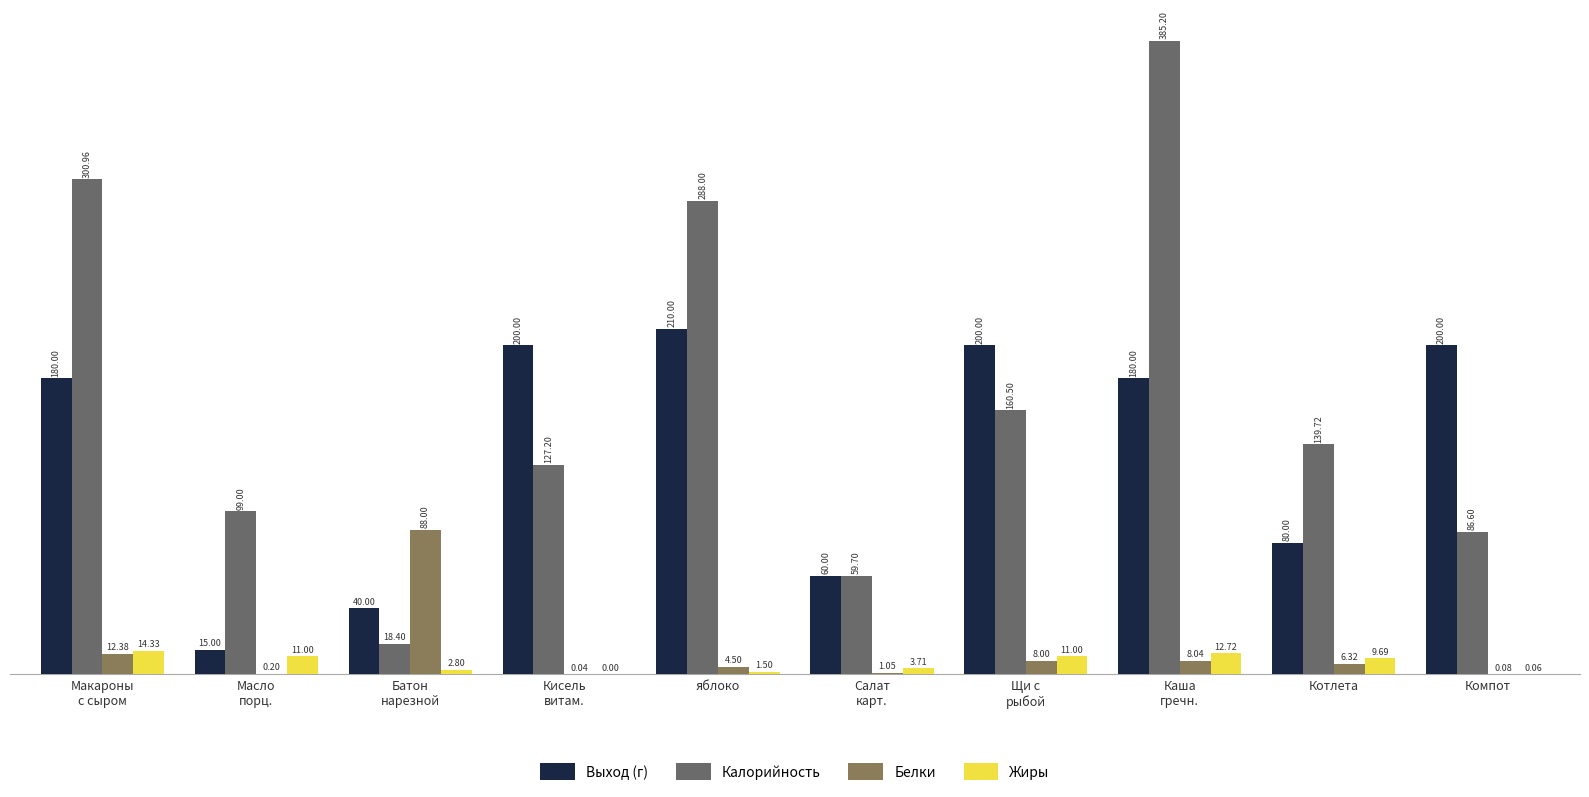

What is the sum of all Белки values?

128.6